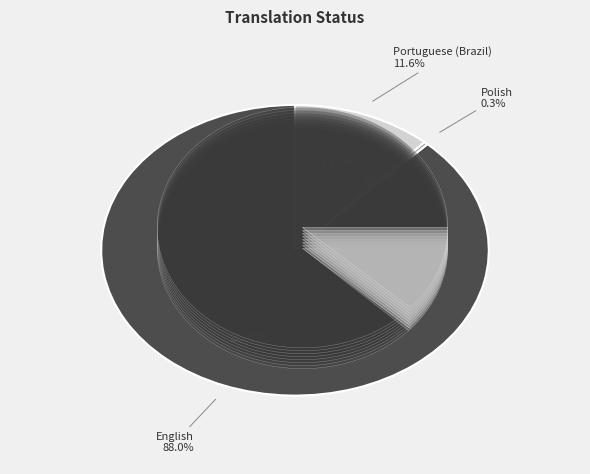

How many slices are in this pie chart?

3